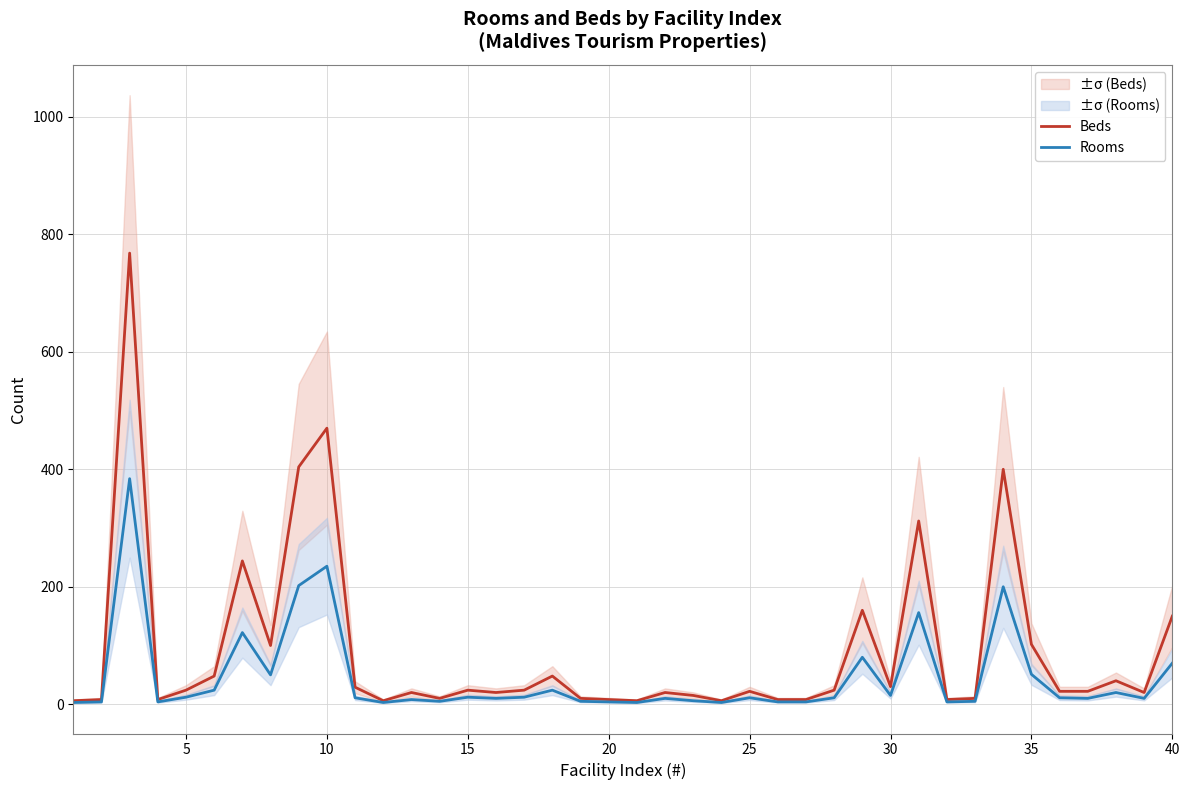

What is the value of the Rooms point at the 37th from the left?

10